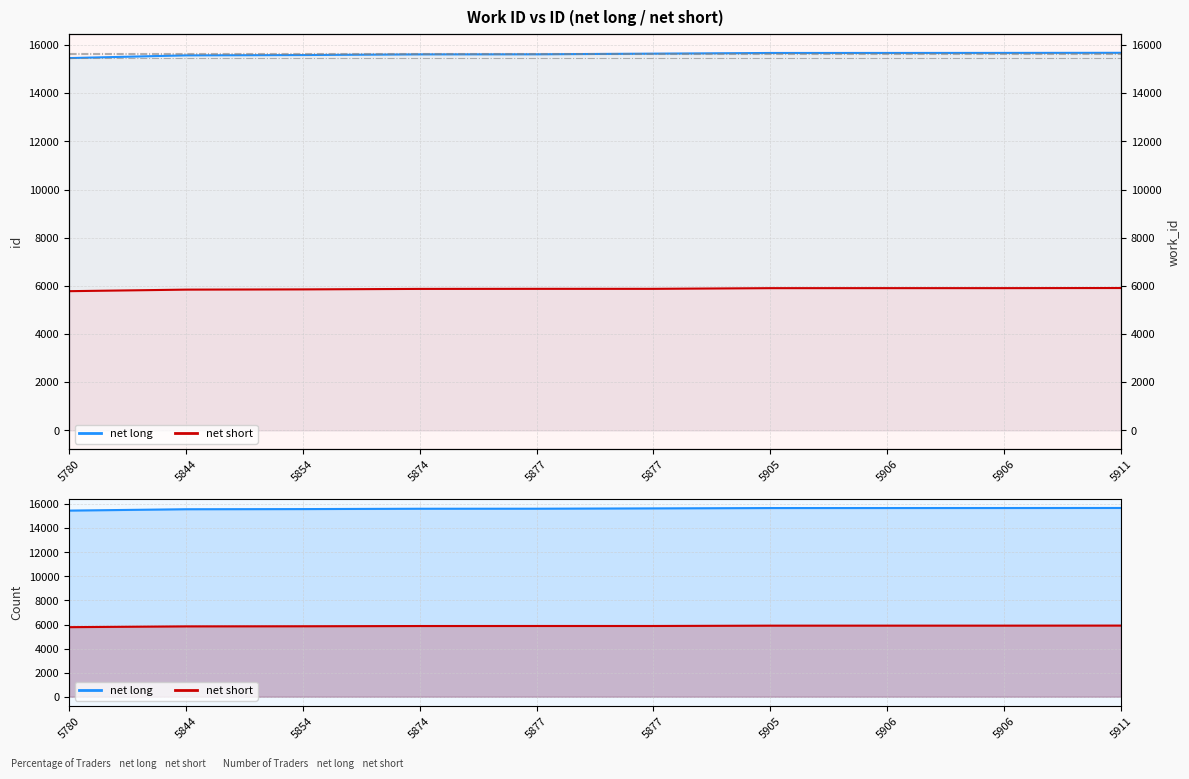

What is the sum of all net long values?

156193